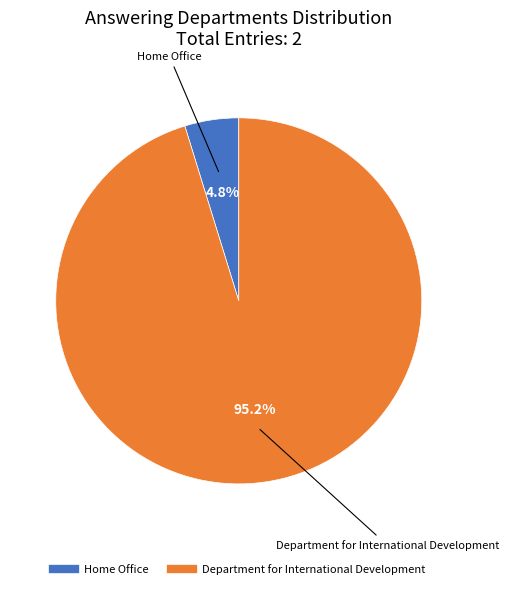

To the nearest percent, what is the difference between the Home Office and Department for International Development slice percentages?

90%